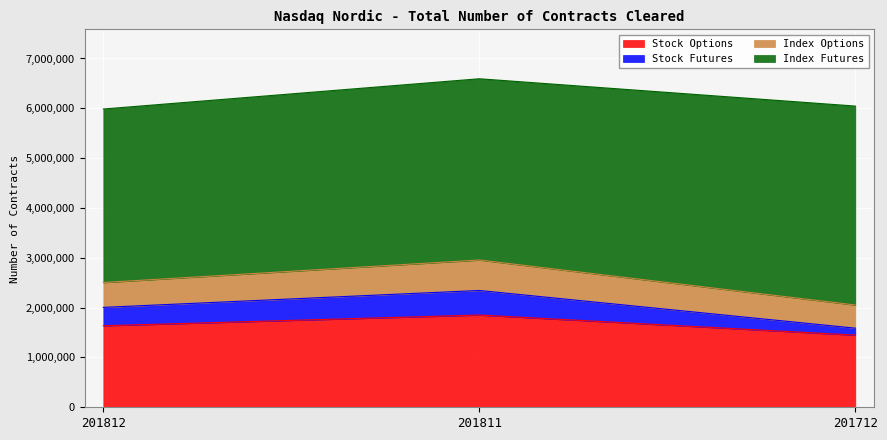

What are all the series names shown in the legend?

Stock Options, Stock Futures, Index Options, Index Futures